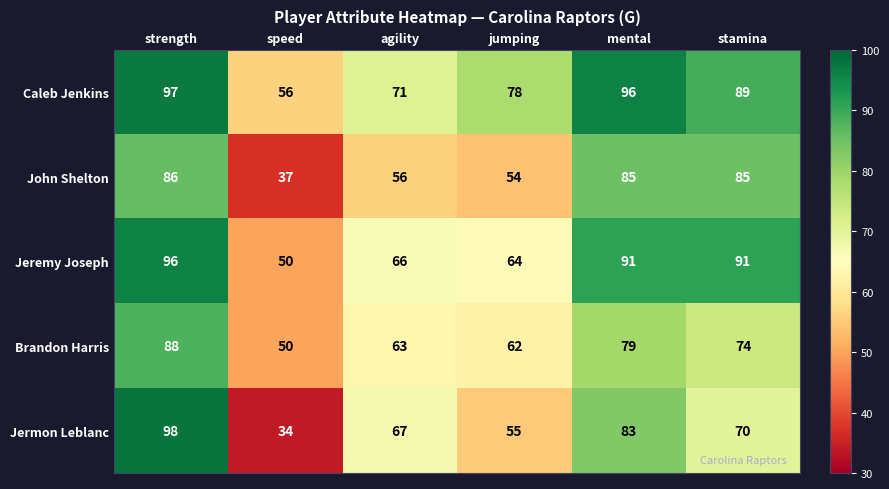

Which series has the widest spread of values?

Jermon Leblanc